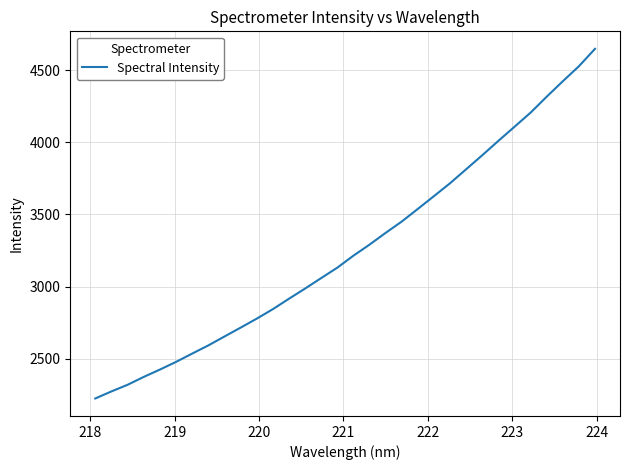

What is the difference between the maximum and minimum values?

2422.7